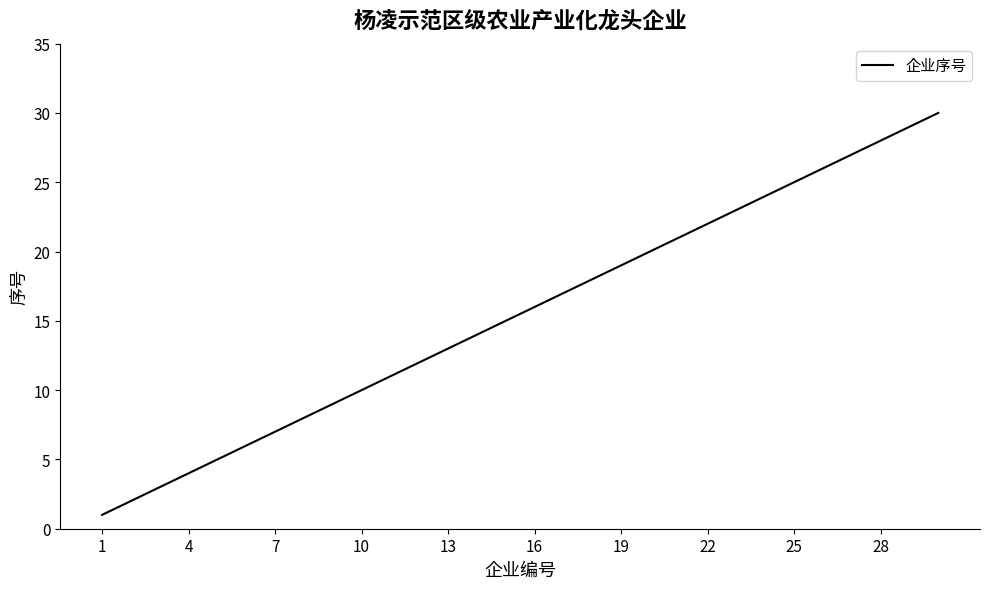

What is the difference between the maximum and minimum values?

29